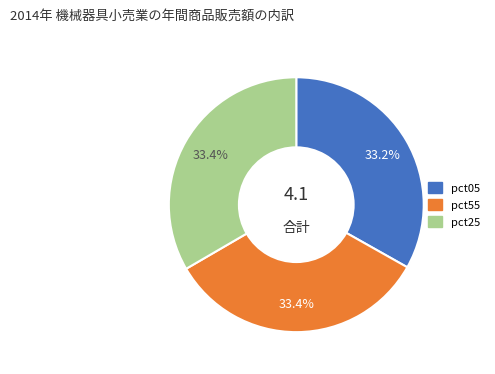

Approximately how many times larger is the value at pct55 compared to pct25?

1.0